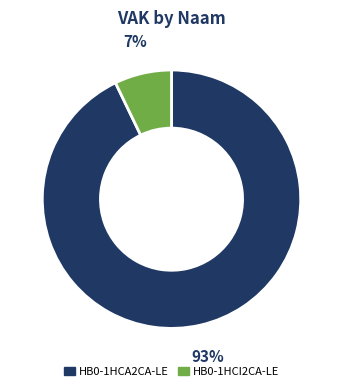

Which has a higher value, HB0-1HCI2CA-LE or HB0-1HCA2CA-LE?

HB0-1HCA2CA-LE